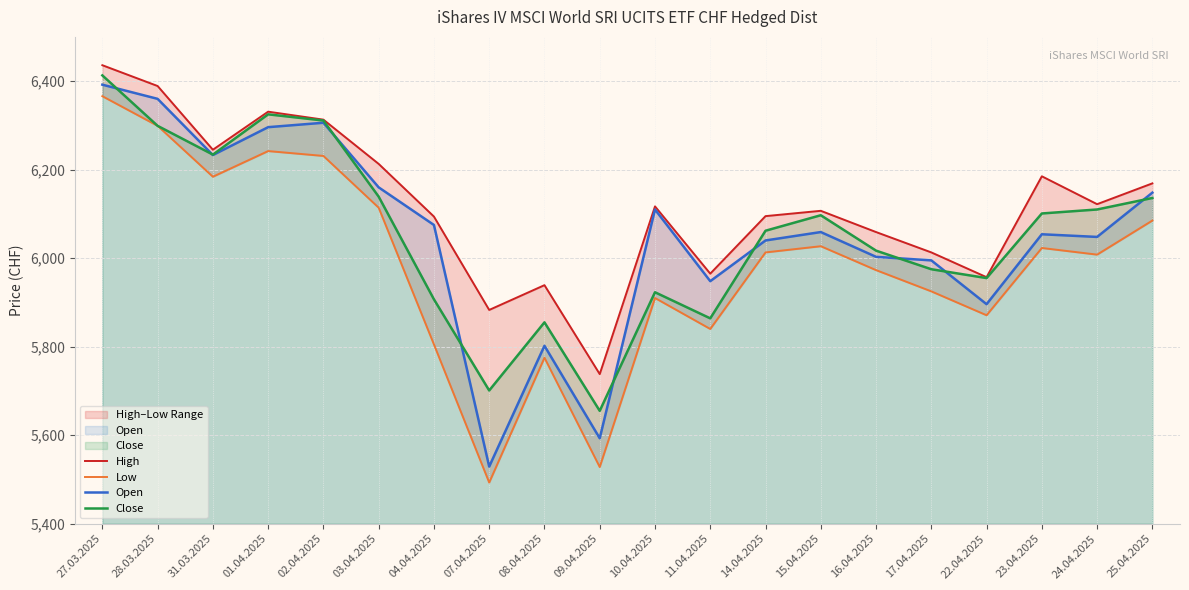

What is the value of the Open point at the 19th from the left?

6048